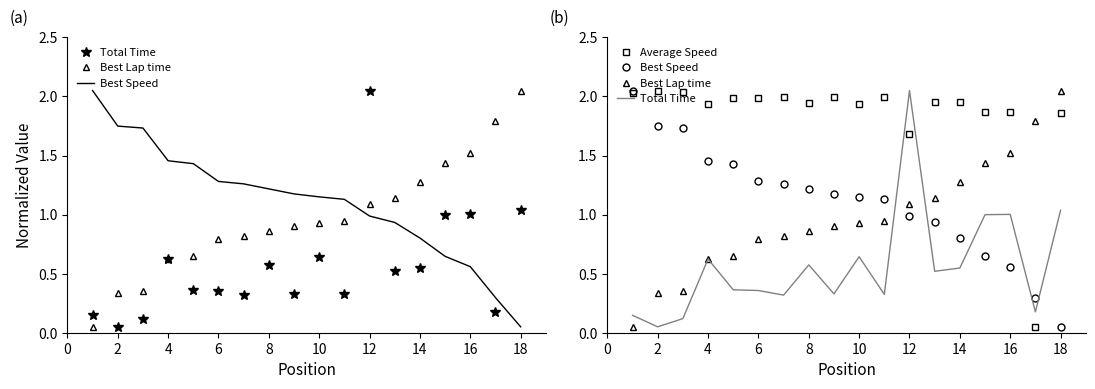

Is the value of Total Time at 0 greater than the value of Average Speed at 14?

No